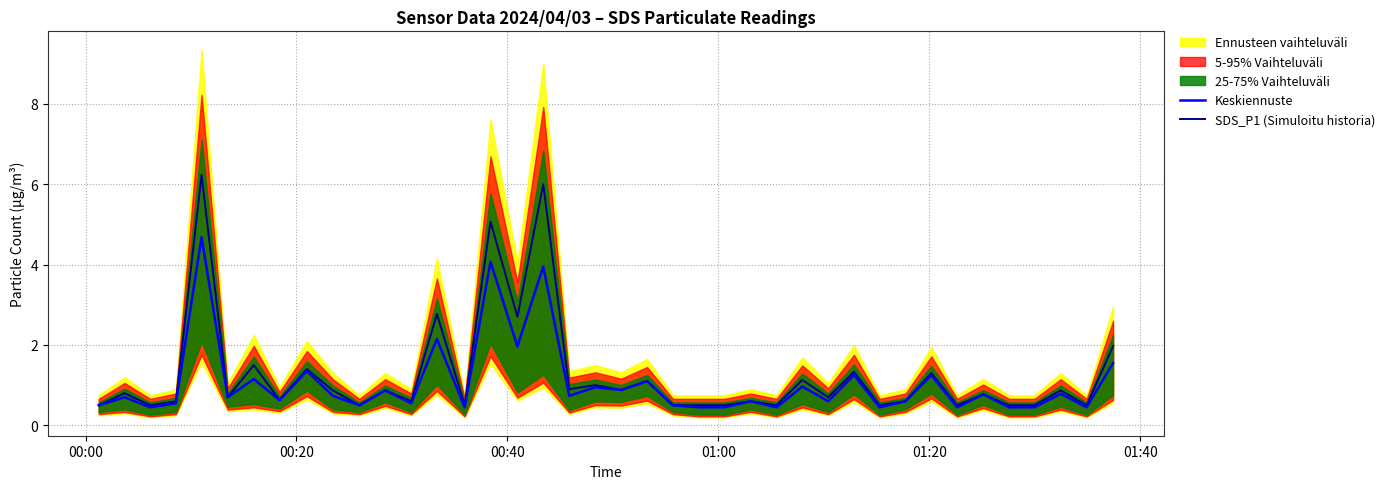

How many lines are shown in the chart?

2